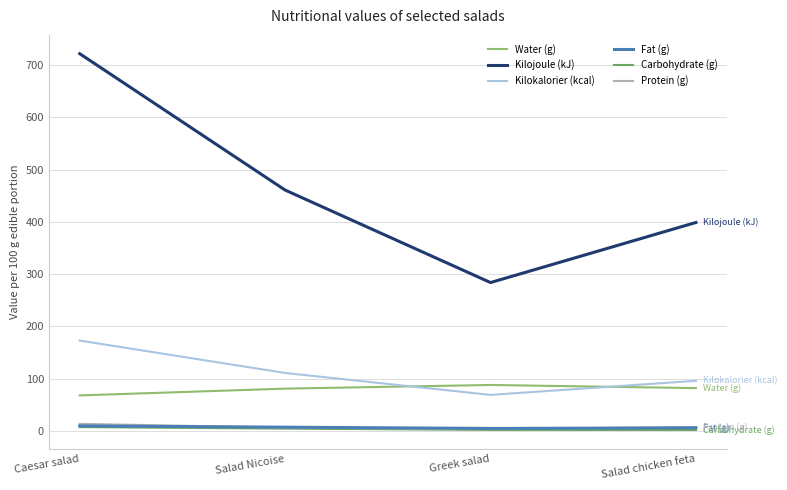

Is the value of Water (g) at Caesar salad greater than the value of Kilojoule (kJ) at Salad chicken feta?

No